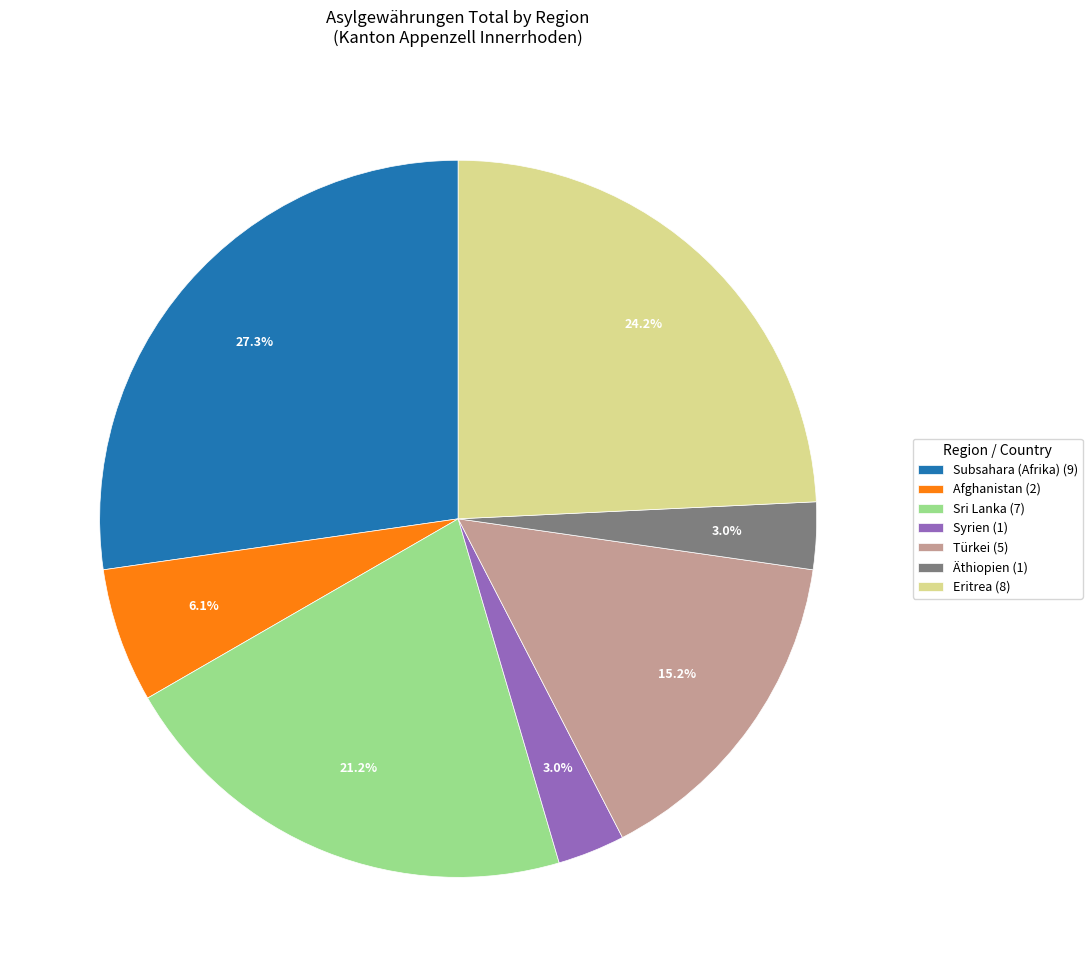

Combined, do Äthiopien (1) and Afghanistan (2) account for over 50%?

No